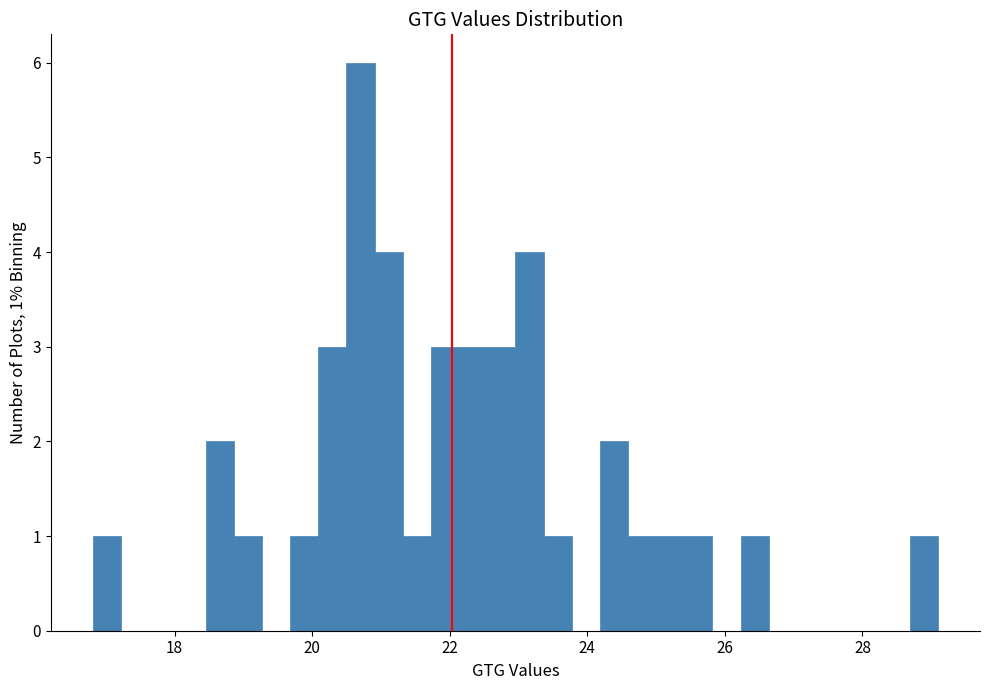

Around what value on the x-axis is the tallest bar? Give the approximate position of its centre, as read against the axis.

20.8